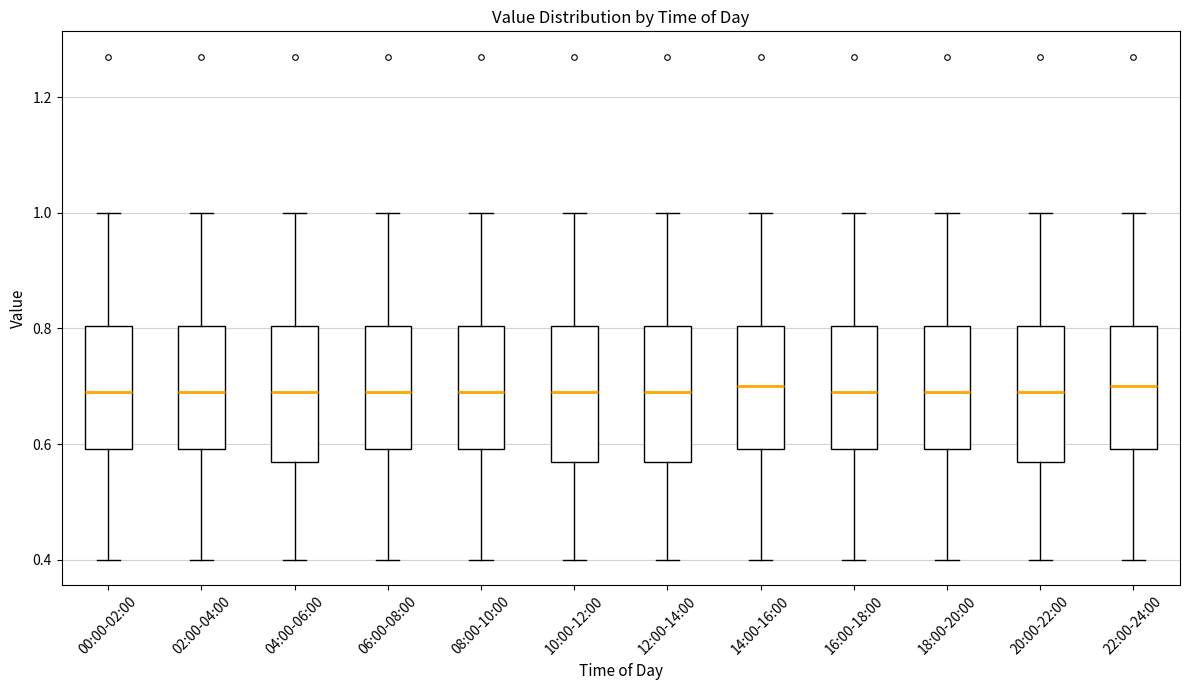

Where is the upper edge of the box for 12:00-14:00 on the y-axis? The values are not printed on the chart, so give them approximately, as read against the axis.

0.80